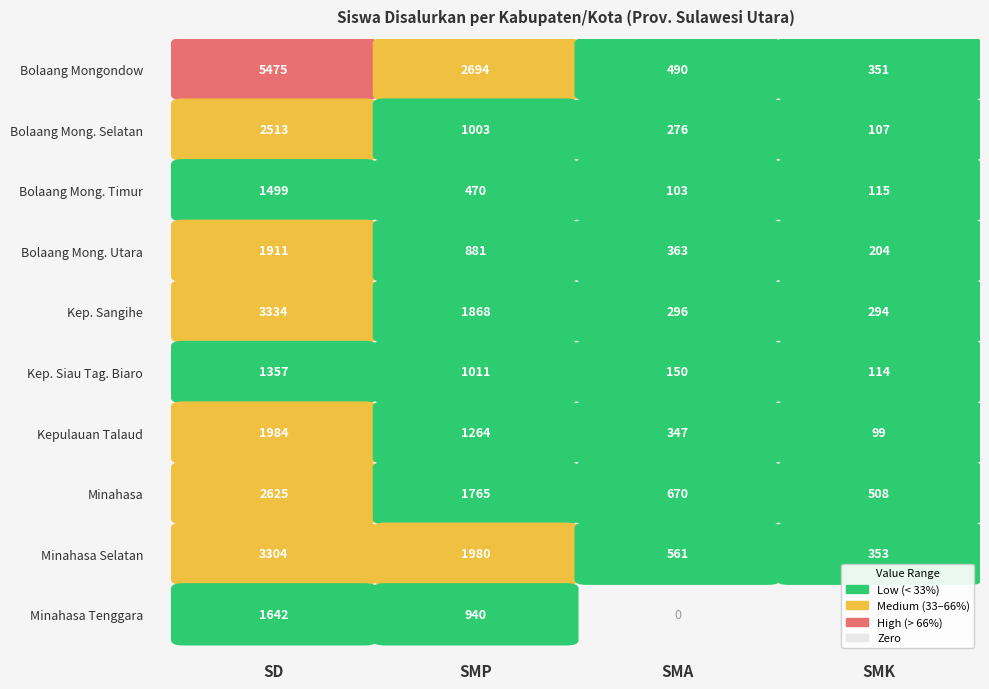

True or false: Kab. Bolaang Mongondow Selatan has a value of 34 at SMK.

False